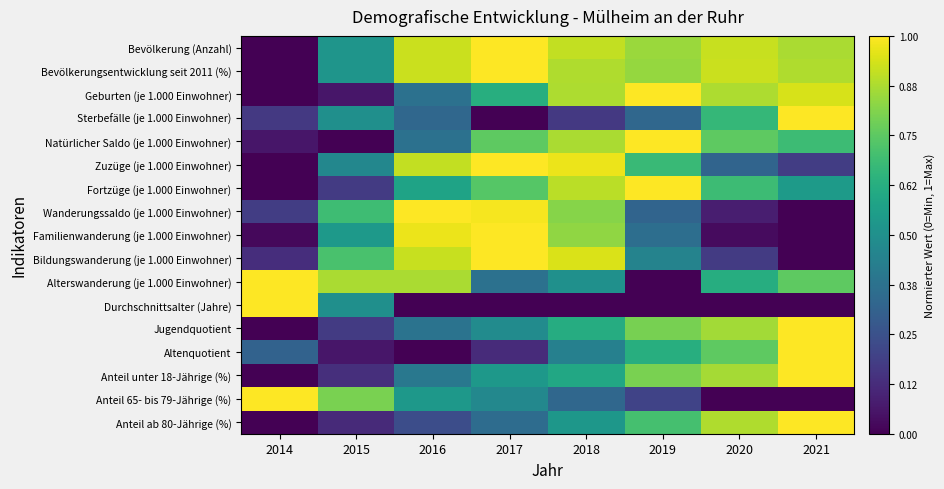

Count the number of categories in the chart.

8